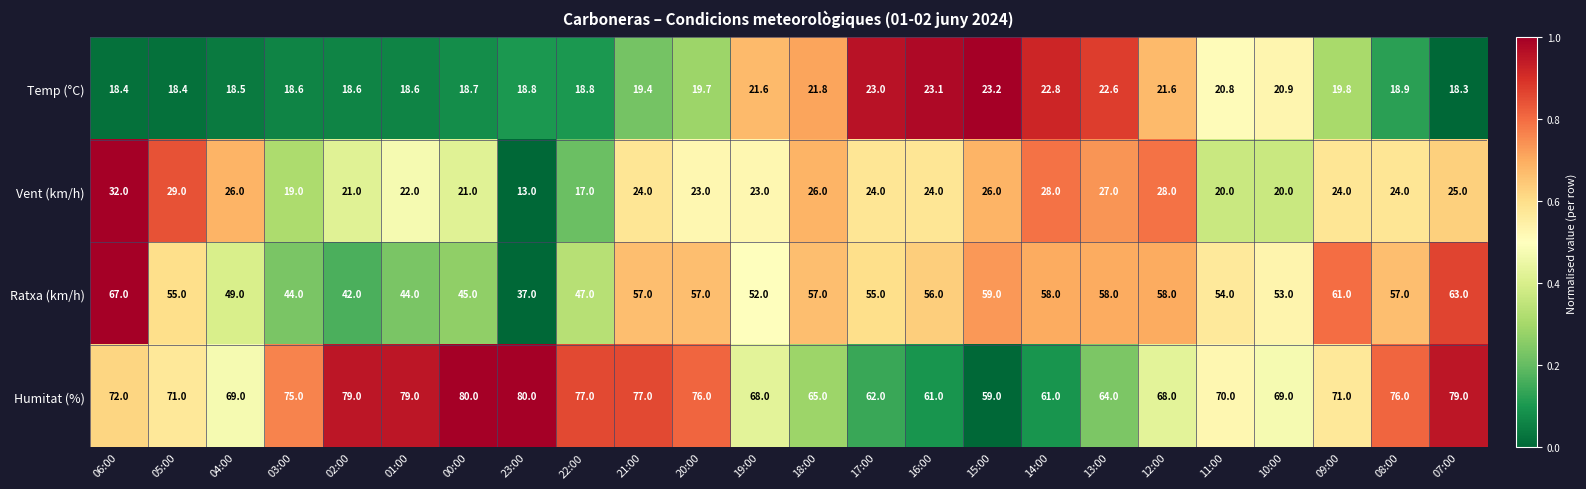

What value does the Ratxa (km/h) series have at 00:00?

45.0